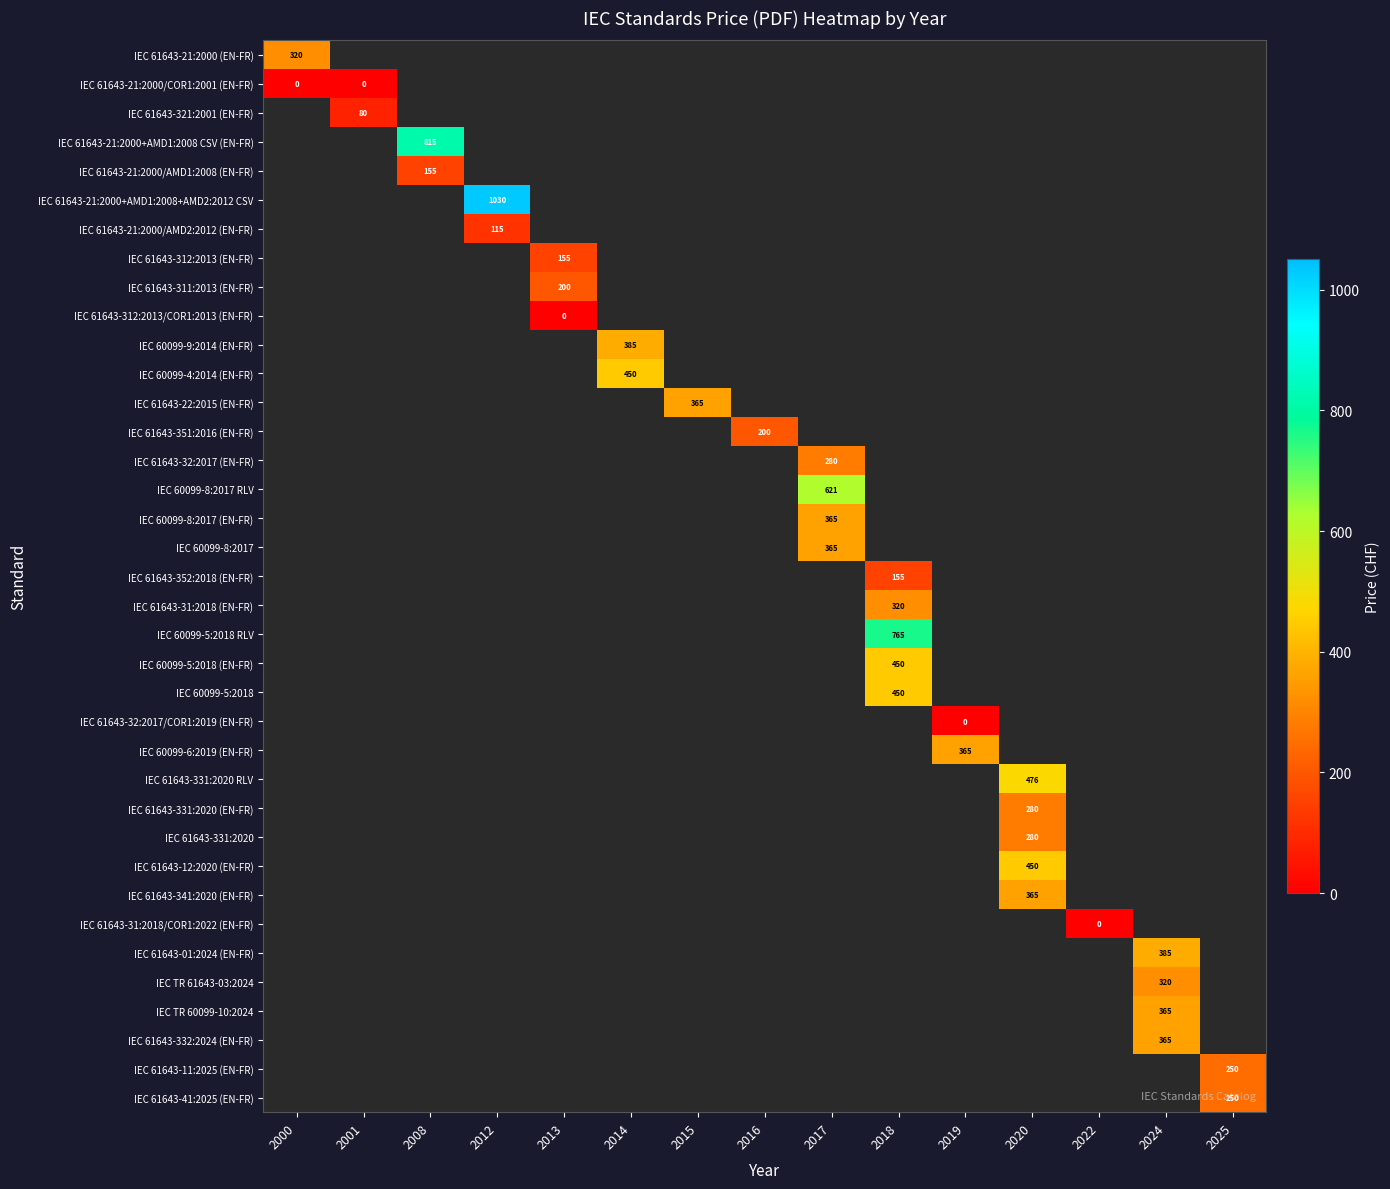

At how many categories does at least one series exceed 285?

10